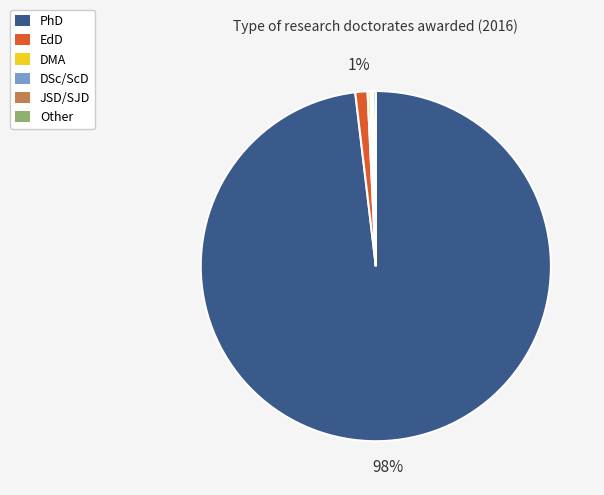

To the nearest percent, what is the average slice percentage?

17%